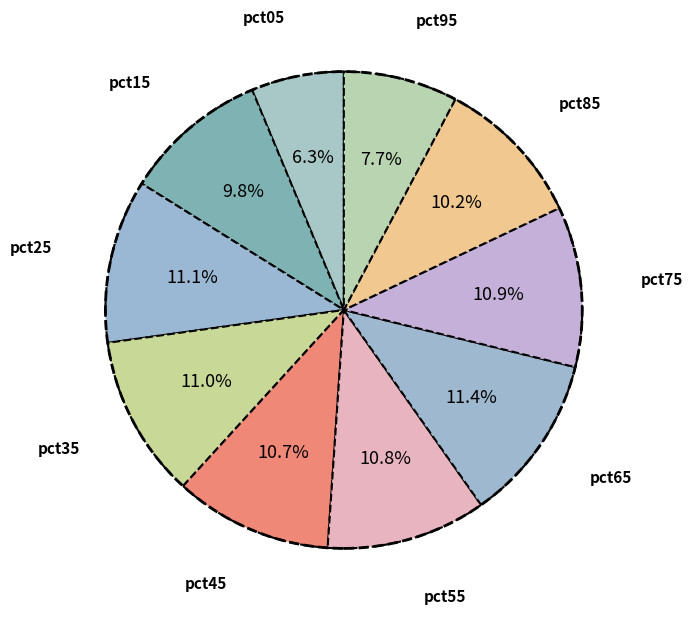

What is the largest slice in the pie chart?

pct65